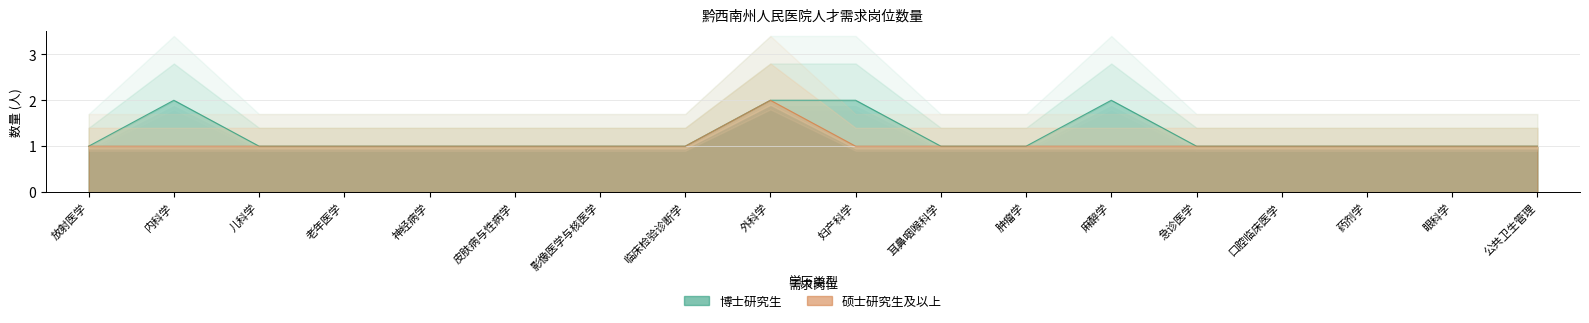

What value does the 博士研究生 series have at 老年医学?

1